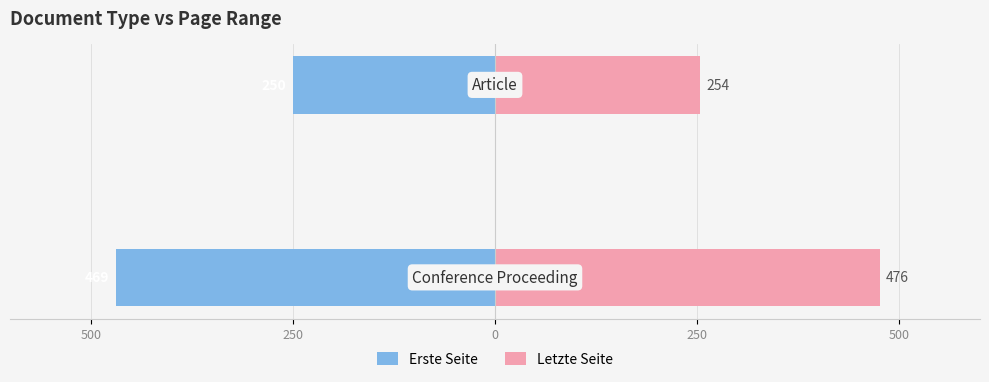

What is the sum of the Letzte Seite values at 250 and 500?

730